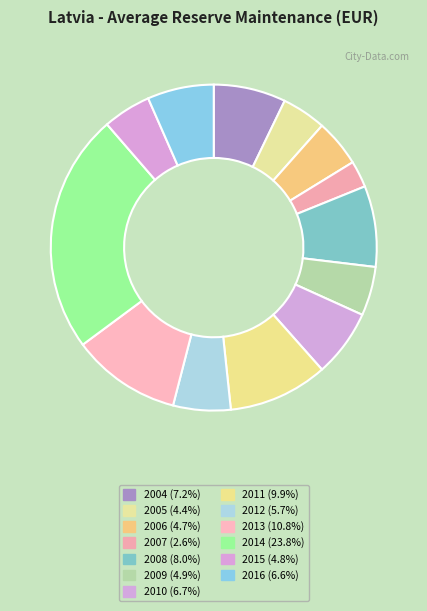

What is the ratio of the value at 2007 to the value at 2013?

0.2